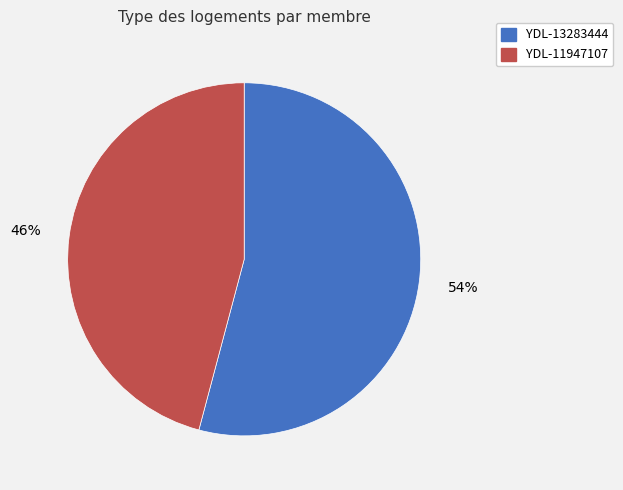

To the nearest percent, what percentage of the pie is YDL-13283444?

54%